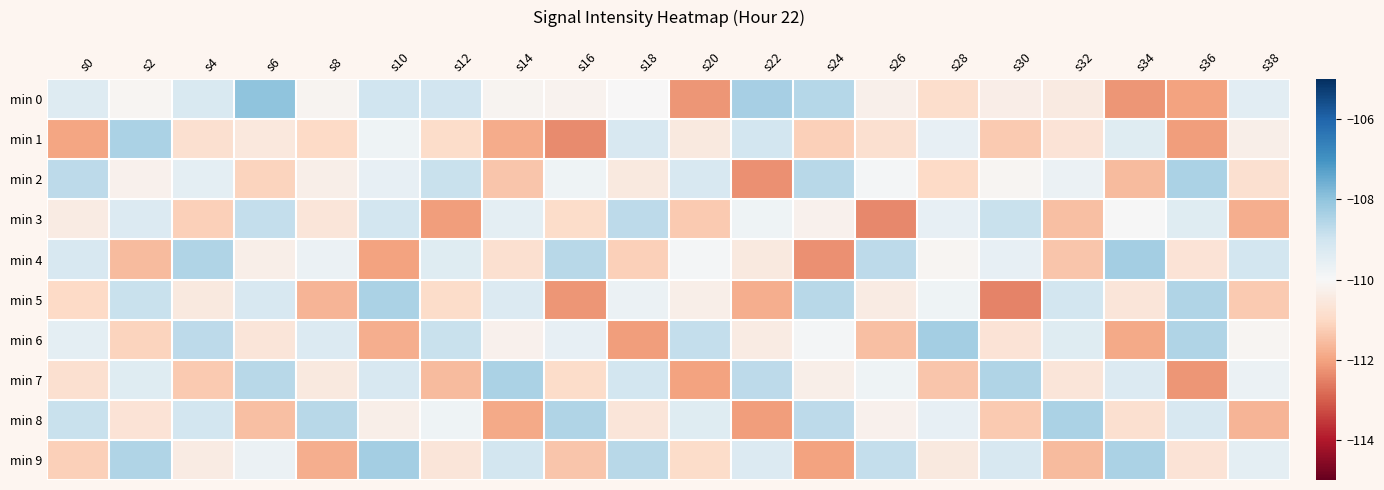

How many series are shown in this chart?

10